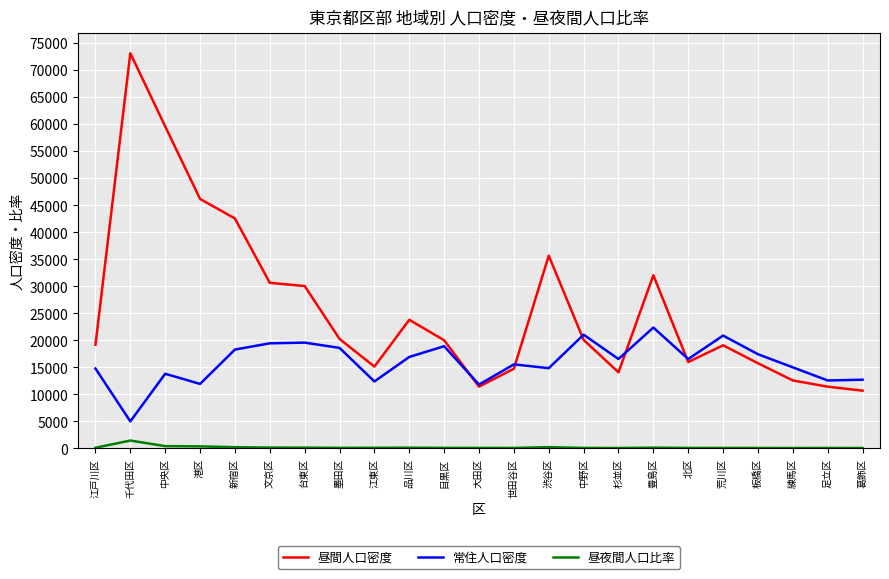

Which series has the largest total across all categories?

昼間人口密度